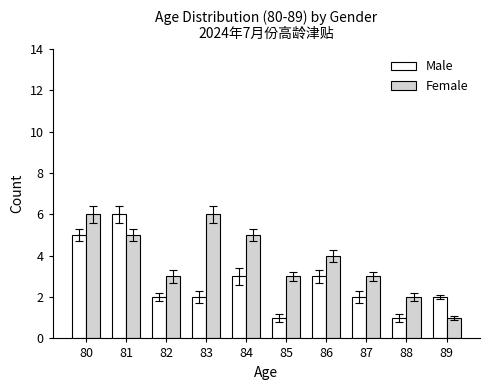

Is it true that Male equals 2 at 87?

True